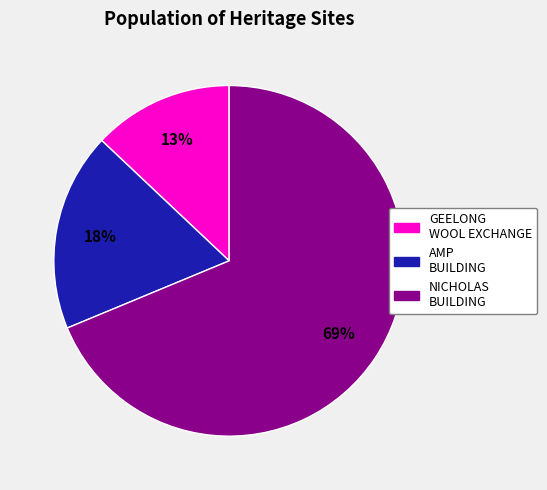

Is there any slice that represents more than half of the pie?

Yes